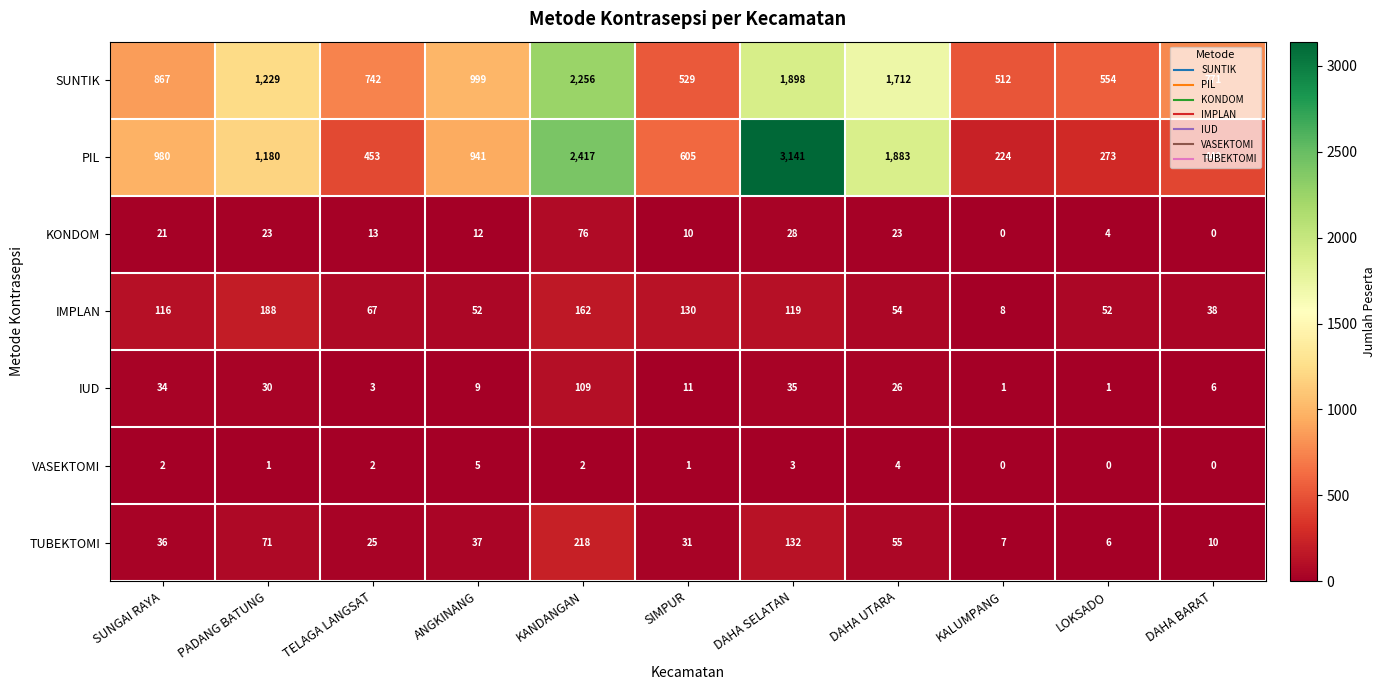

The KONDOM series shows -27 at DAHA BARAT. True or false?

False